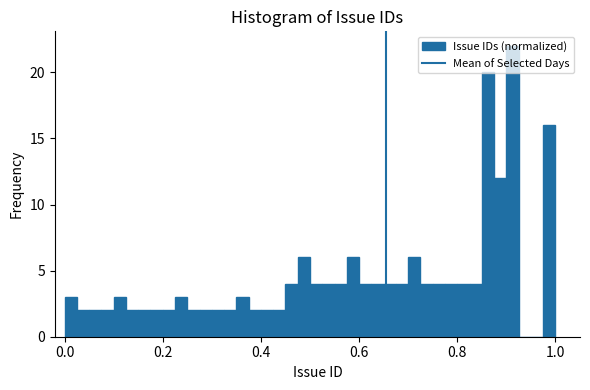

Read against the x-axis, roughly where is the centre of the tallest bar?

0.92